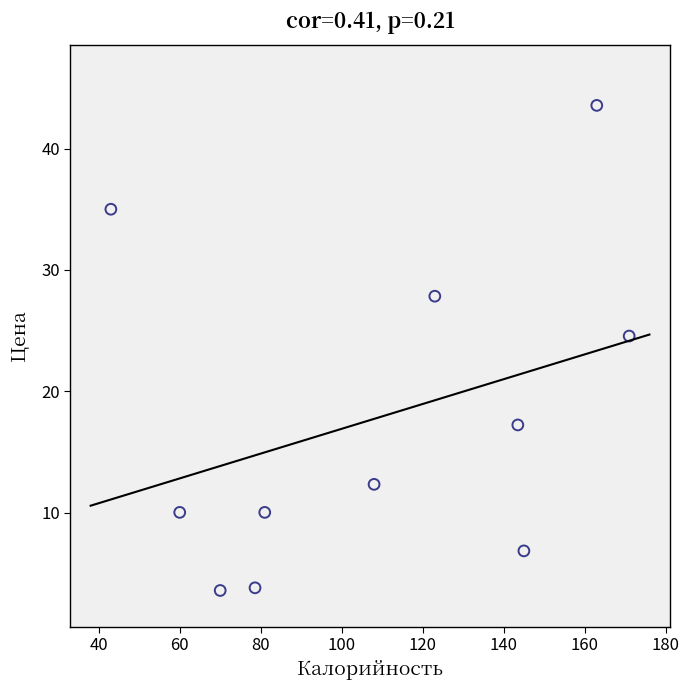

What is the range of X values (max minus min)?

128.0